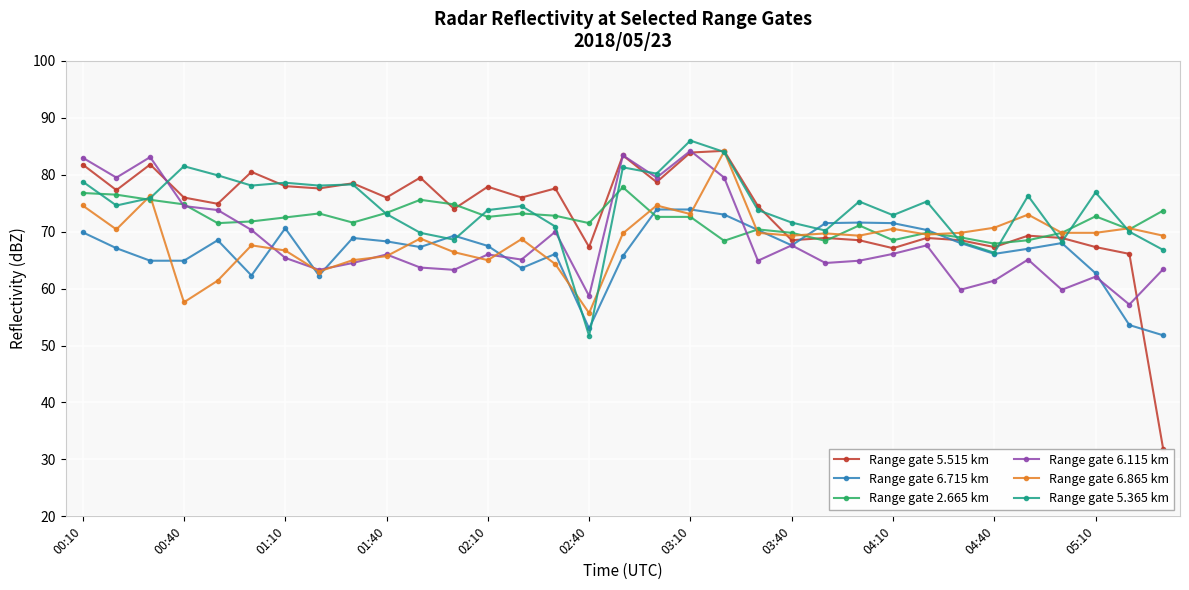

Where does the Range gate 6.865 km series first go above 69?

00:10